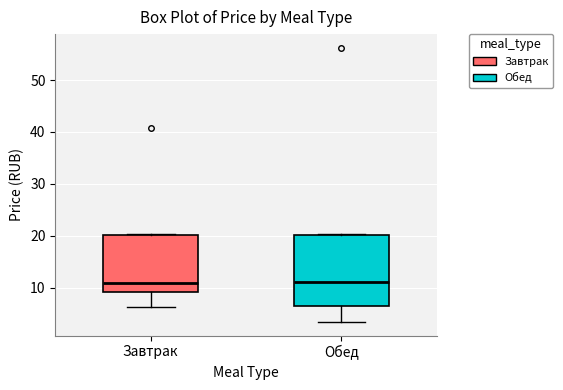

Reading left to right, transcribe this box plot: for each box, give where its median line is, the range the box spans, and where its two whiskers end, as read against the y-axis. The values are not printed on the chart, so give them approximately, as read against the axis.

Завтрак: median 11, box 9 to 20, whiskers 6 to 20
Обед: median 11, box 6 to 20, whiskers 3 to 20